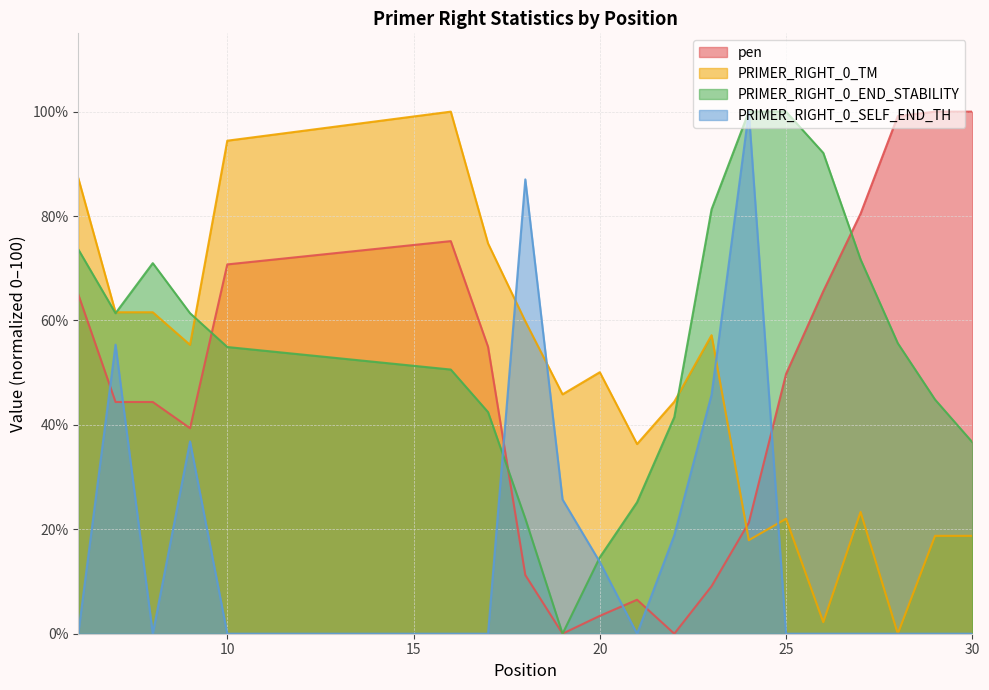

List the labels in order of PRIMER_RIGHT_0_TM value, smallest first.

28, 26, 24, 29, 30, 25, 27, 21, 22, 19, 20, 9, 23, 18, 7, 8, 17, 6, 10, 16